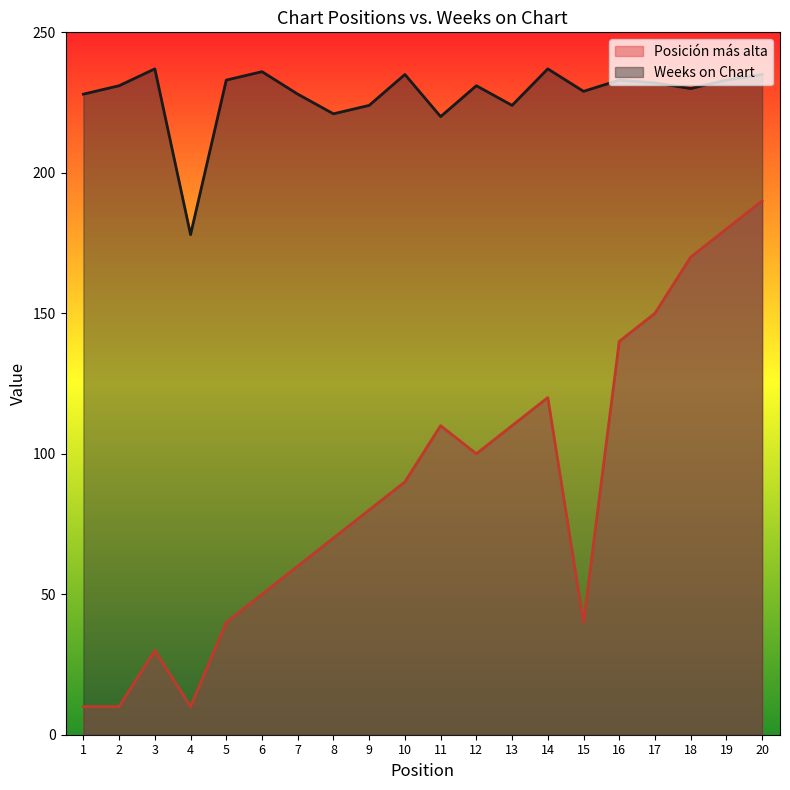

Reading left to right, transcribe all the data shown in this chart.

Posición más alta: 1=10	2=10	3=30	4=10	5=40	6=50	7=60	8=70	9=80	10=90	11=110	12=100	13=110	14=120	15=40	16=140	17=150	18=170	19=180	20=190
Weeks on Chart: 1=228	2=231	3=237	4=178	5=233	6=236	7=228	8=221	9=224	10=235	11=220	12=231	13=224	14=237	15=229	16=233	17=232	18=230	19=233	20=235